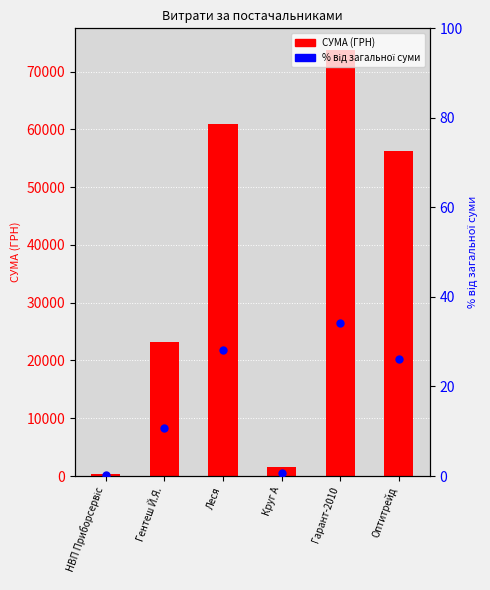

At how many categories does at least one series exceed 30804?

3